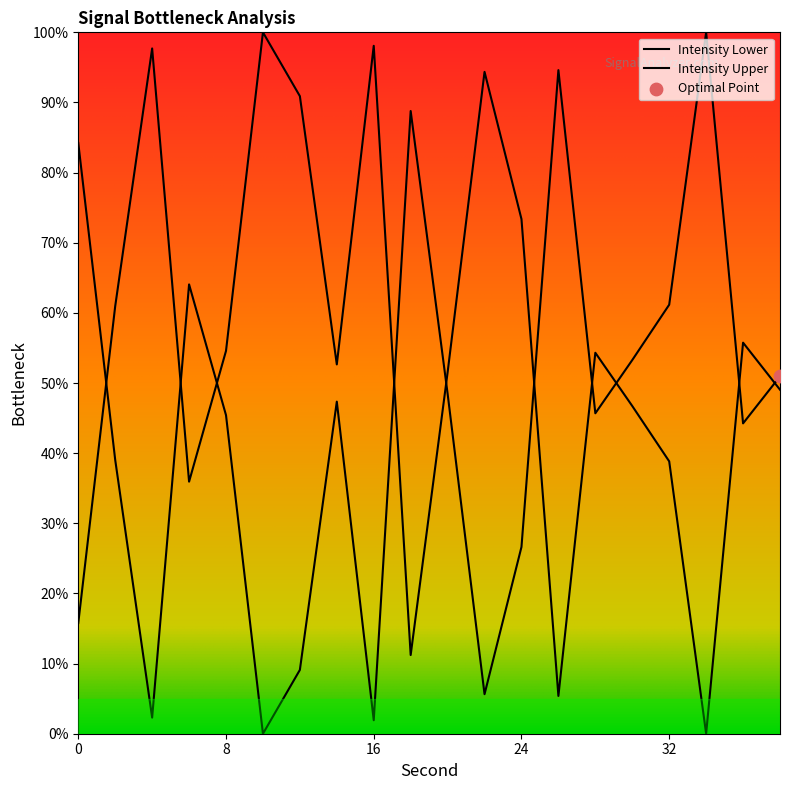

What is the change in value from 24 to 36?

+17.6